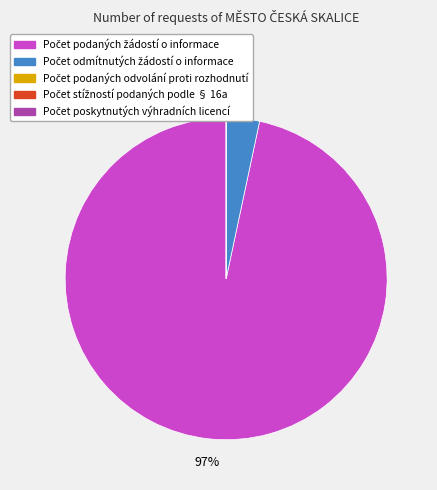

True or false: 2023 accounts for 65% of the total.

False